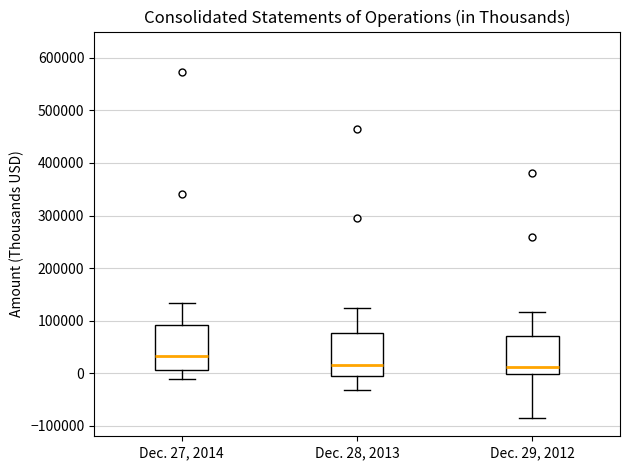

Where does the lower whisker of the box for Dec. 28, 2013 end on the y-axis? The values are not printed on the chart, so give them approximately, as read against the axis.

-30000